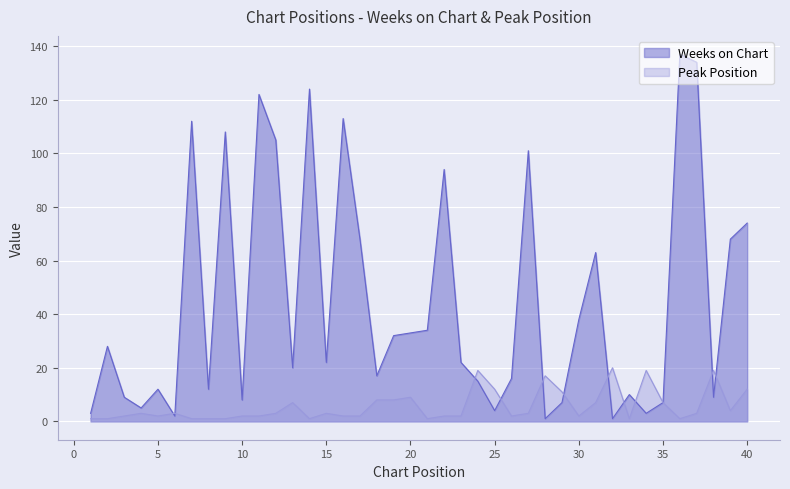

What is the difference between the Weeks on Chart values at 37 and 29?

127